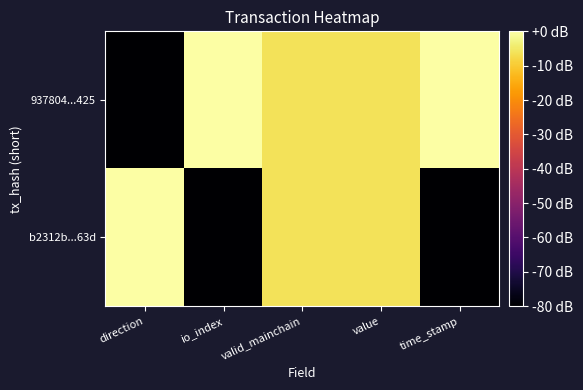

Which series has the widest spread of values?

937804...425